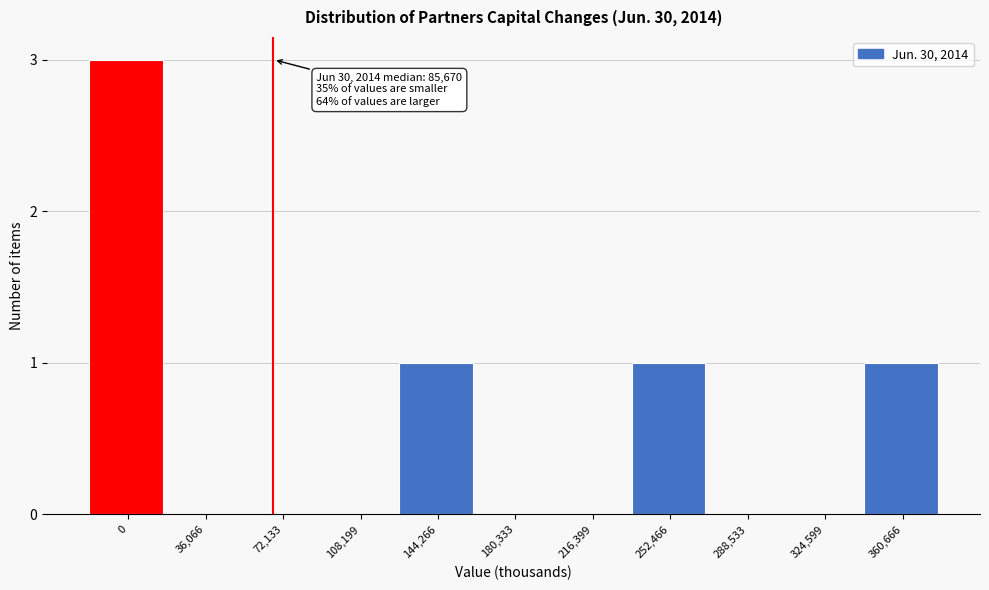

Reading left to right, what are all the values shown in this chart?

0=3	36,066=0	72,133=0	108,199=0	144,266=1	180,333=0	216,399=0	252,466=1	288,533=0	324,599=0	360,666=1